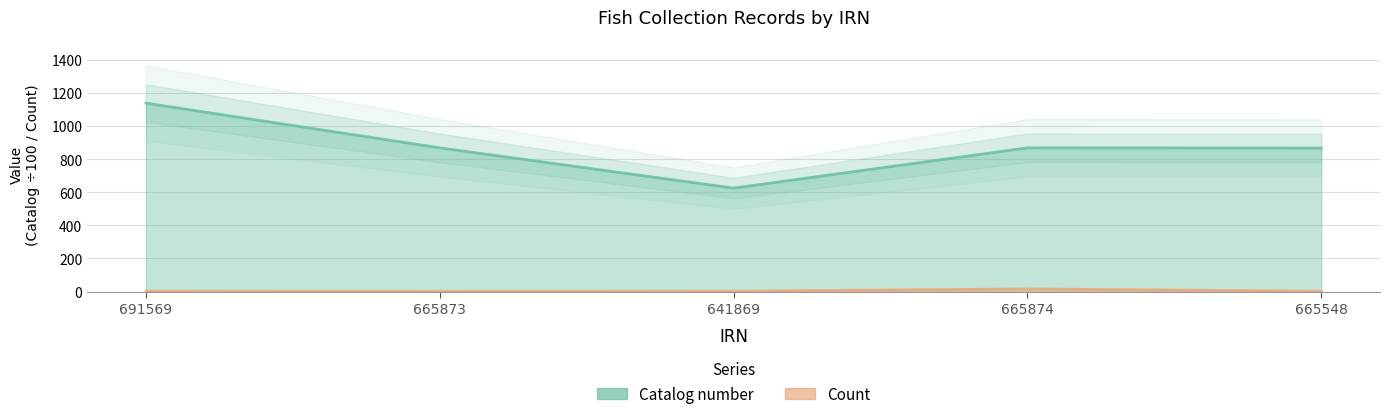

List the labels in order of Catalog number value, largest first.

691569, 665874, 665873, 665548, 641869